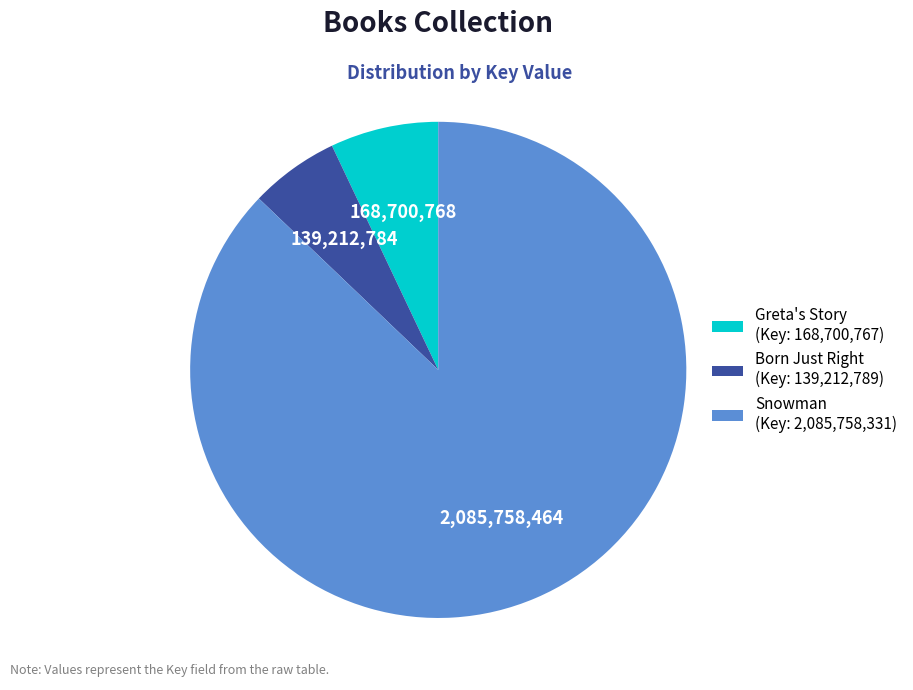

Is there any slice that represents more than half of the pie?

Yes